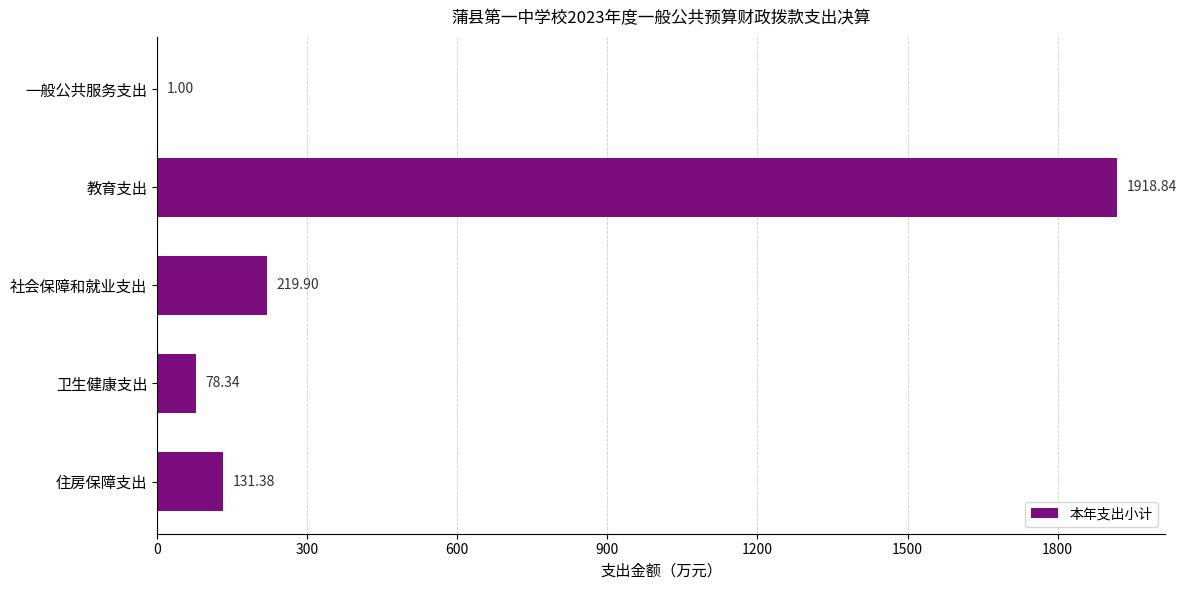

Which category has the highest value across all series?

教育支出